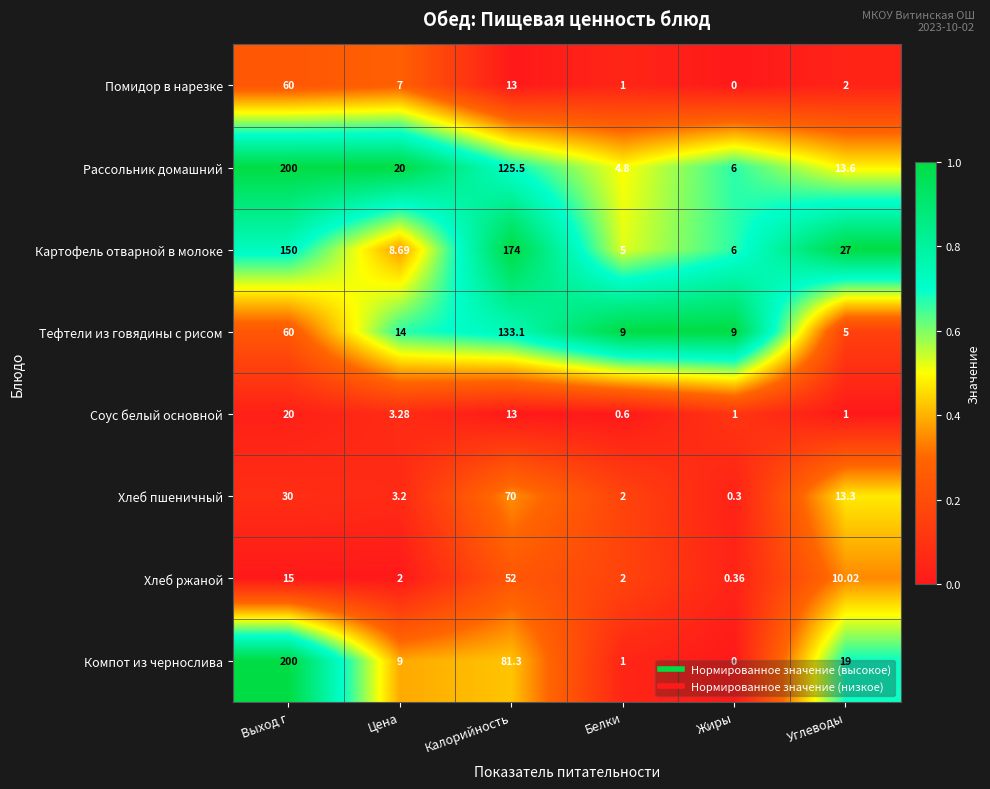

Which category has the highest value across all series?

Выход г